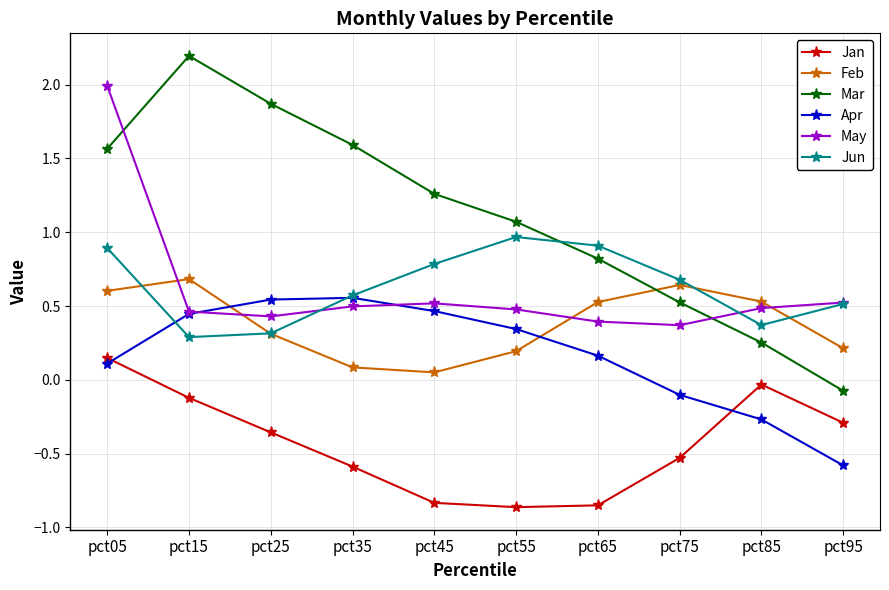

True or false: May and Jan intersect in this chart.

False